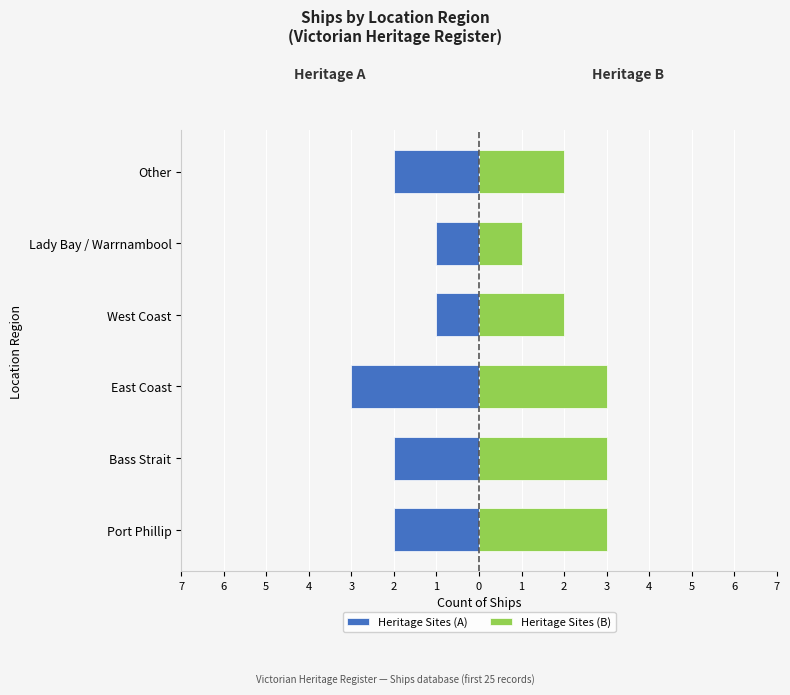

How many bars are there in total?

12